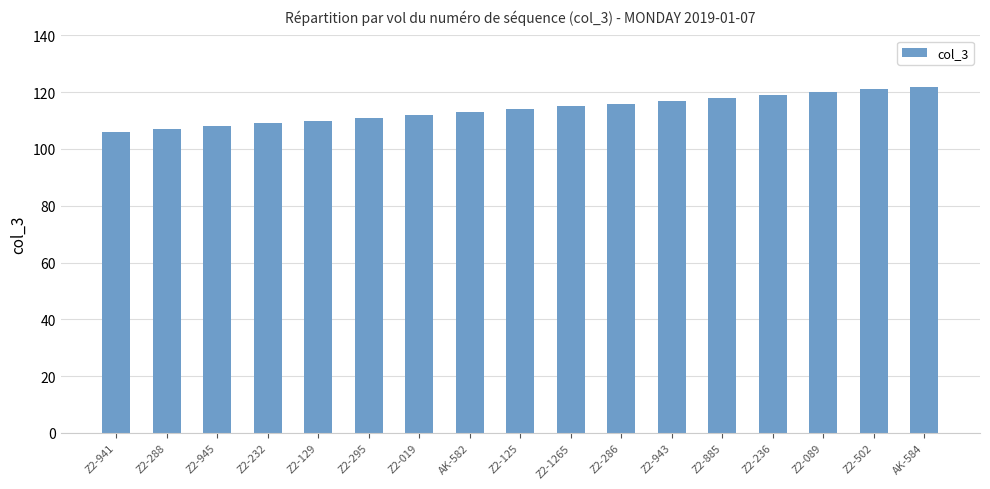

What is the difference between the second highest and minimum values?

15